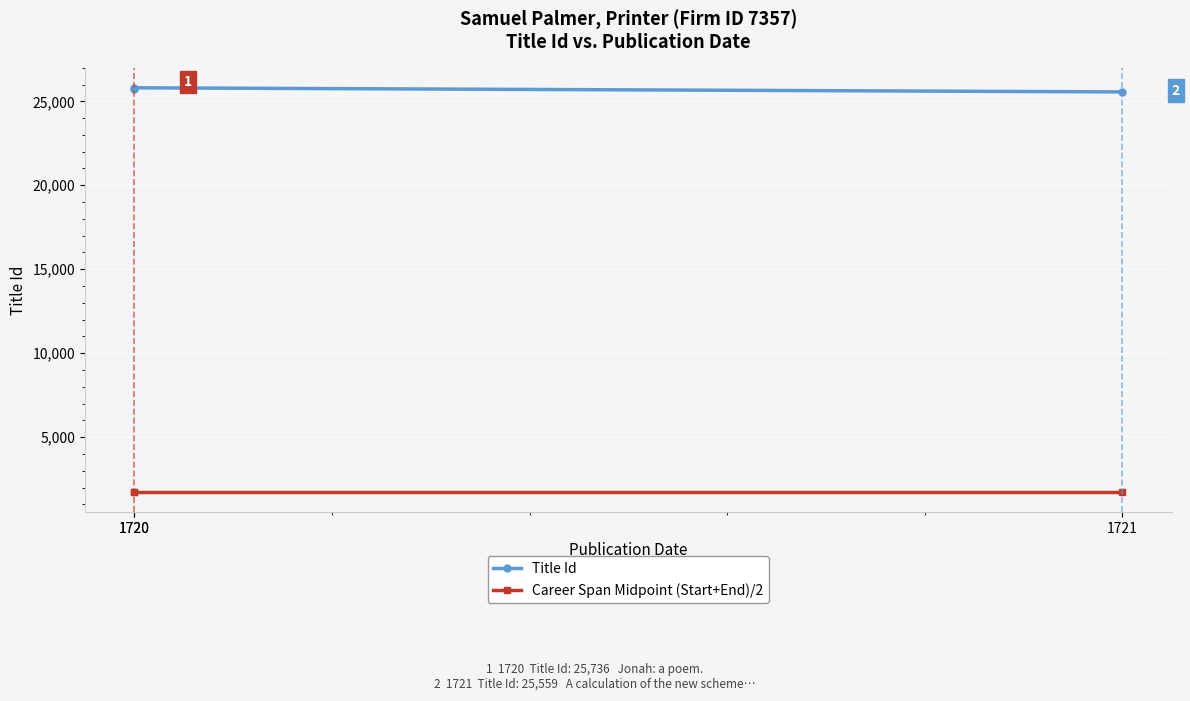

Which has a higher value, 1720 or 1720?

1720